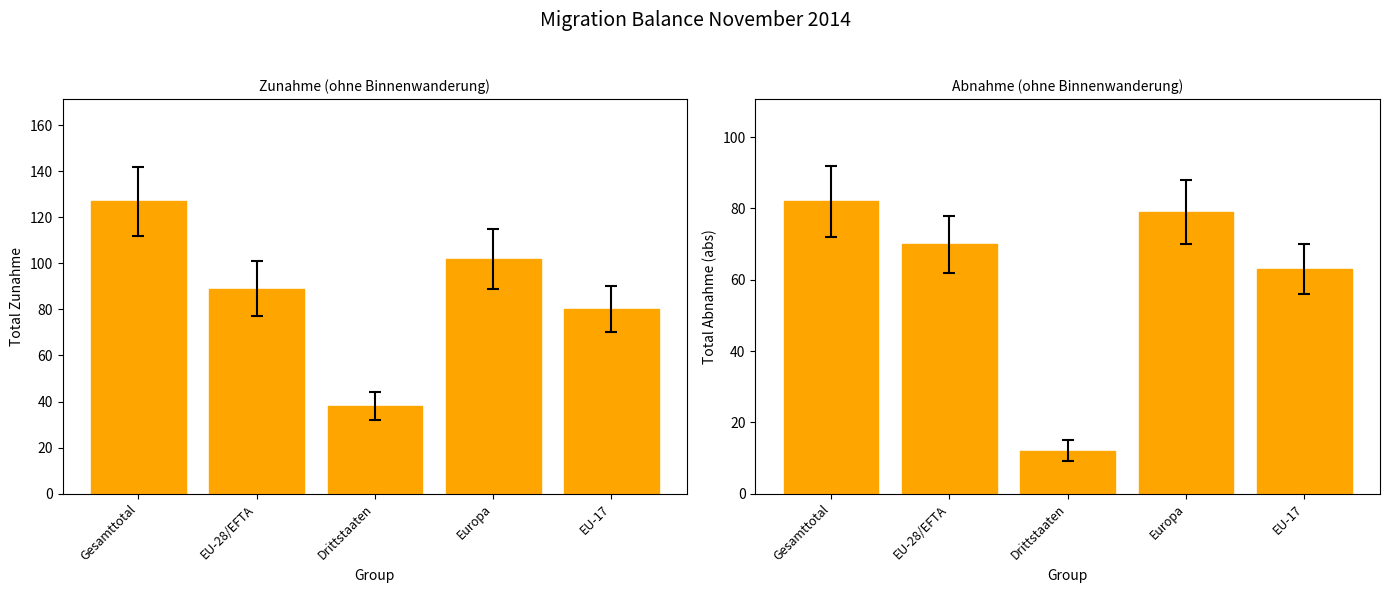

True or false: Total Abnahme has a value of 63 at EU-17.

True